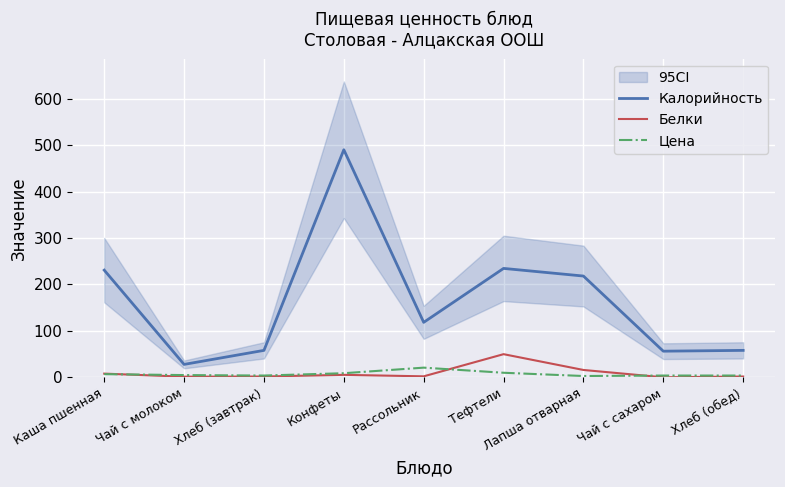

At which label does Калорийность reach its minimum?

Чай с молоком